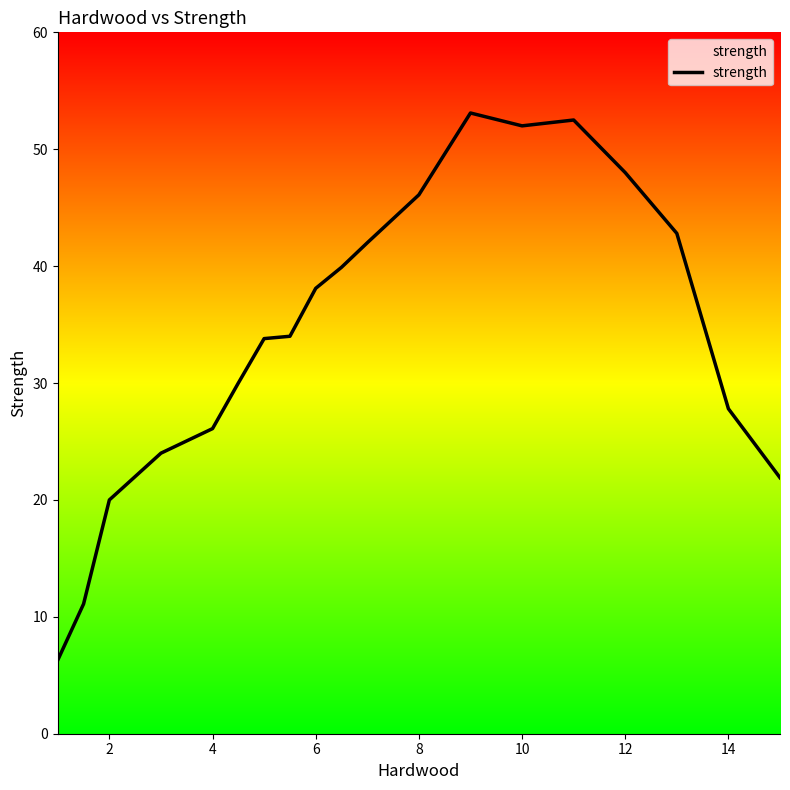

What is the smallest value displayed?

6.3